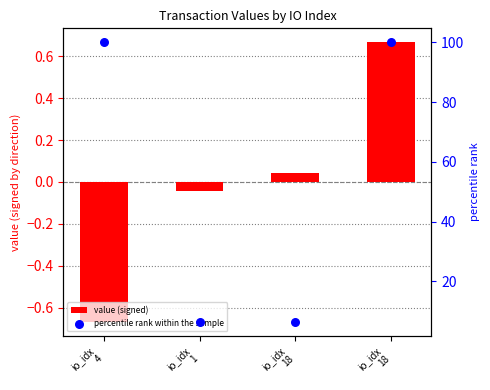

What are all the series names shown in the legend?

value (signed), percentile rank within the sample